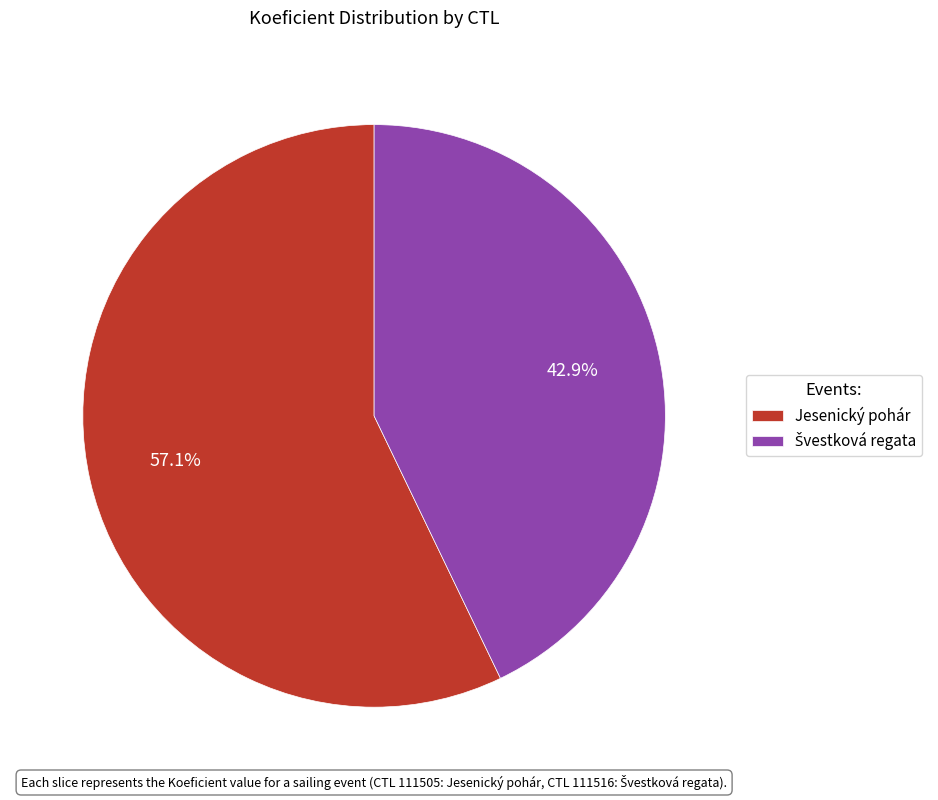

Is there a majority slice in this chart?

Yes